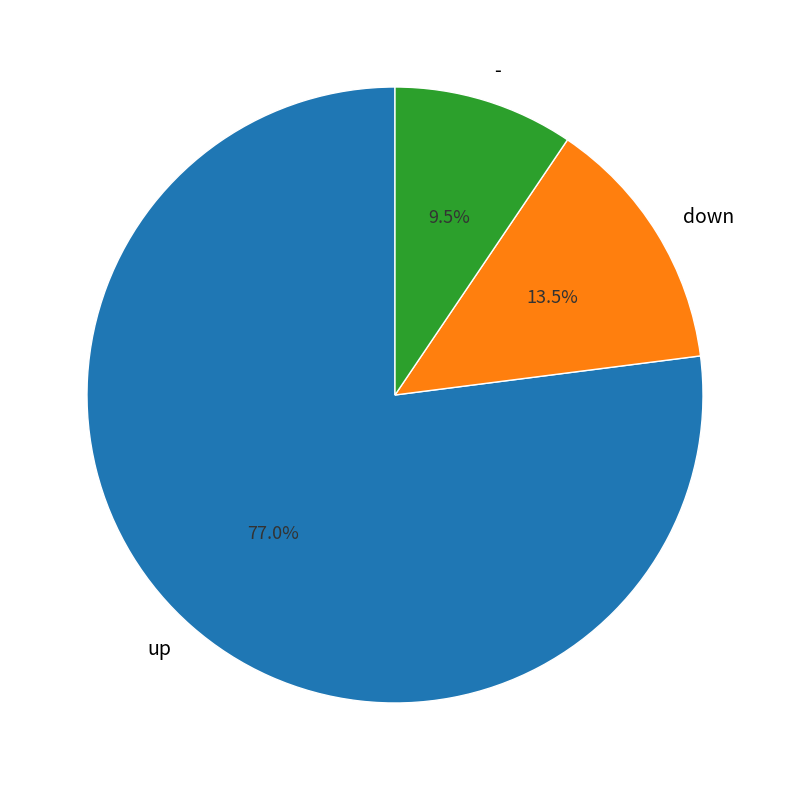

What is the smallest slice in the pie chart?

-